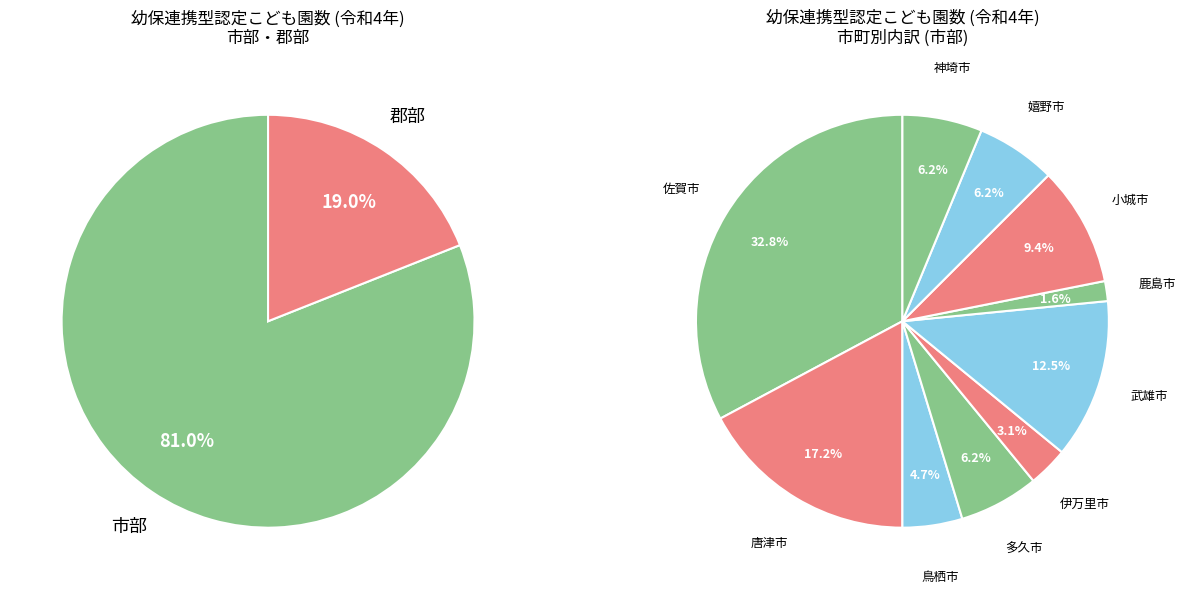

How many segments does this pie chart have?

2